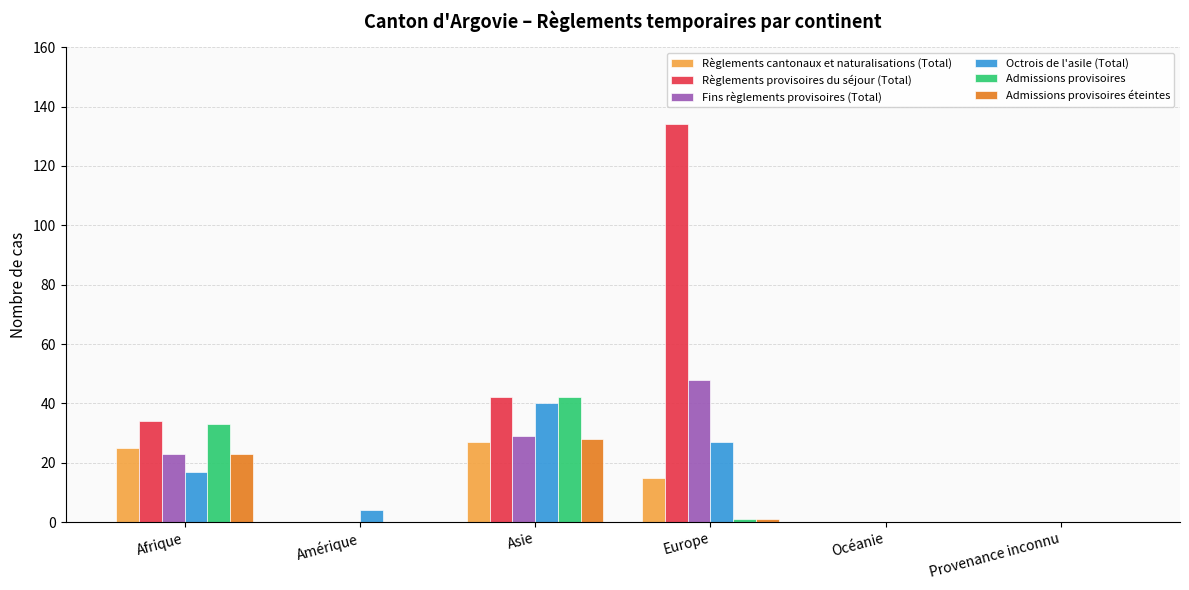

Reading left to right, extract all data points from this chart.

Règlements cantonaux et naturalisations (Total): Afrique=25	Amérique=0	Asie=27	Europe=15	Océanie=0	Provenance inconnu=0
Règlements provisoires du séjour (Total): Afrique=34	Amérique=0	Asie=42	Europe=134	Océanie=0	Provenance inconnu=0
Fins règlements provisoires (Total): Afrique=23	Amérique=0	Asie=29	Europe=48	Océanie=0	Provenance inconnu=0
Octrois de l'asile (Total): Afrique=17	Amérique=4	Asie=40	Europe=27	Océanie=0	Provenance inconnu=0
Admissions provisoires: Afrique=33	Amérique=0	Asie=42	Europe=1	Océanie=0	Provenance inconnu=0
Admissions provisoires éteintes: Afrique=23	Amérique=0	Asie=28	Europe=1	Océanie=0	Provenance inconnu=0